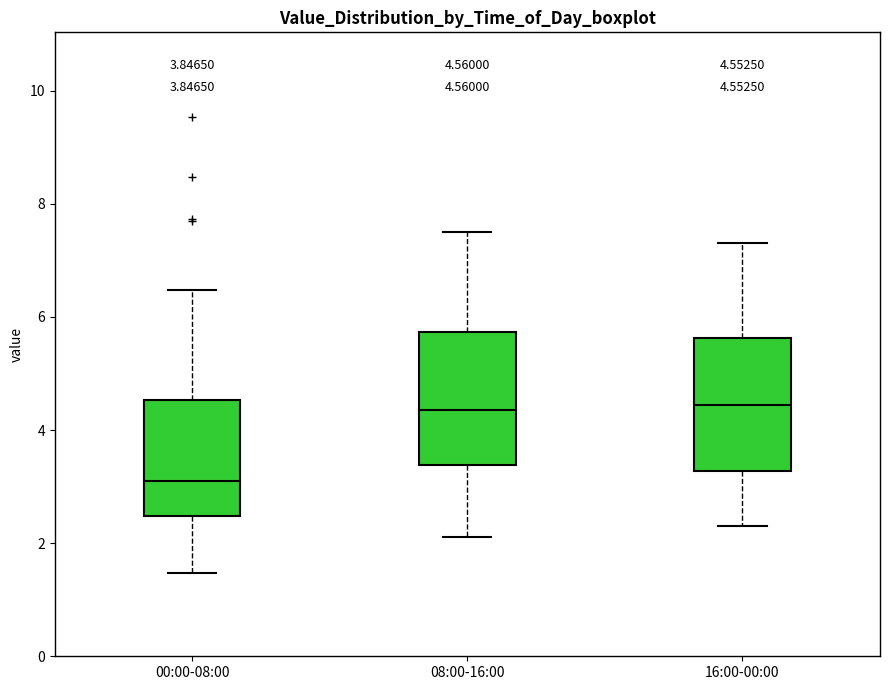

Which box has the lowest median line?

00:00-08:00